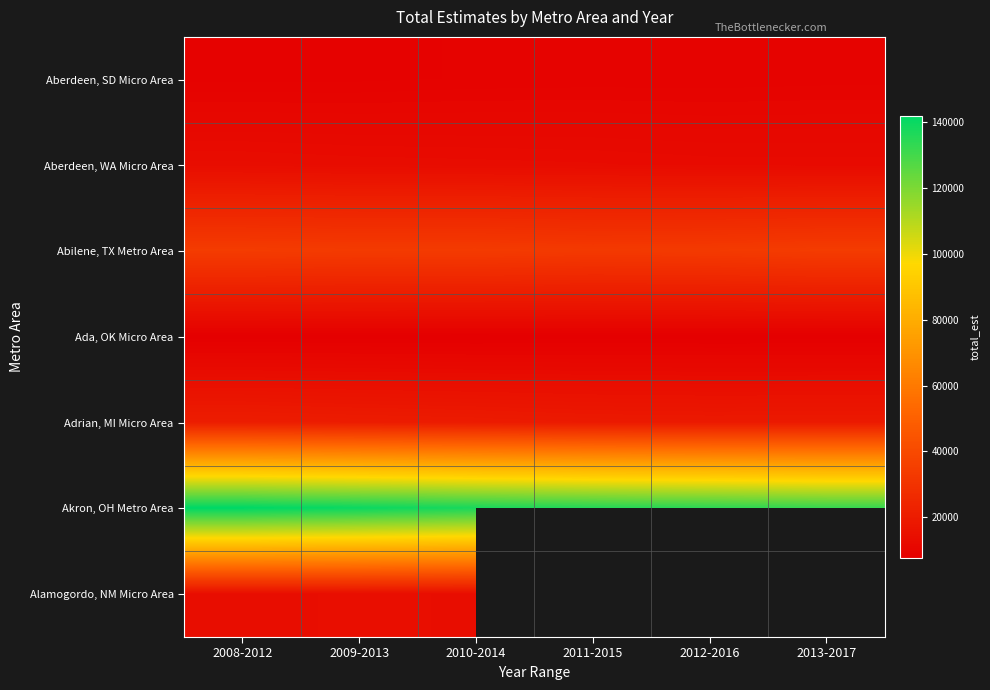

The value of Abilene, TX Metro Area at 2013-2017 is 55282.4. True or false?

False